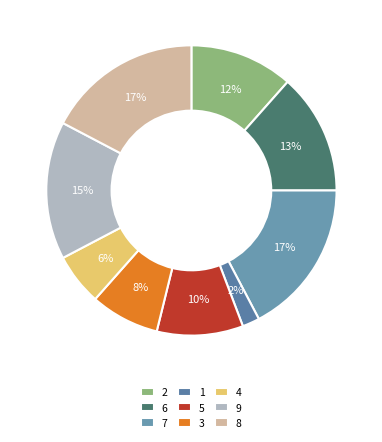

Which has a higher value, 1 or 6?

6